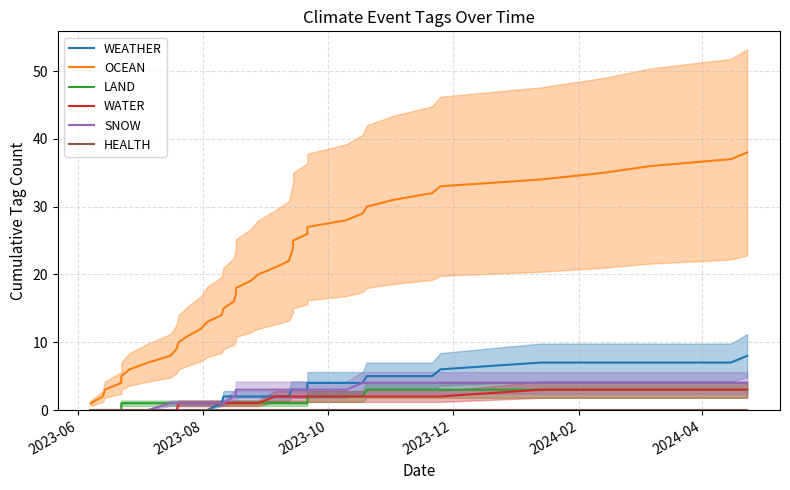

What are all the series names shown in the legend?

WEATHER, OCEAN, LAND, WATER, SNOW, HEALTH